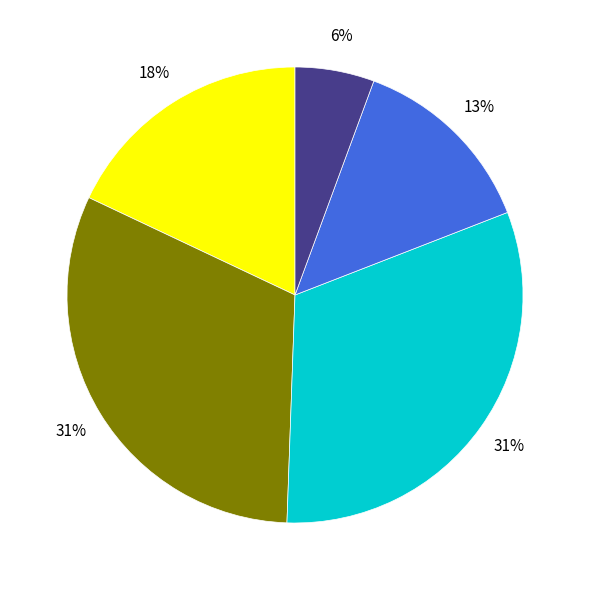

How many slices are in this pie chart?

5